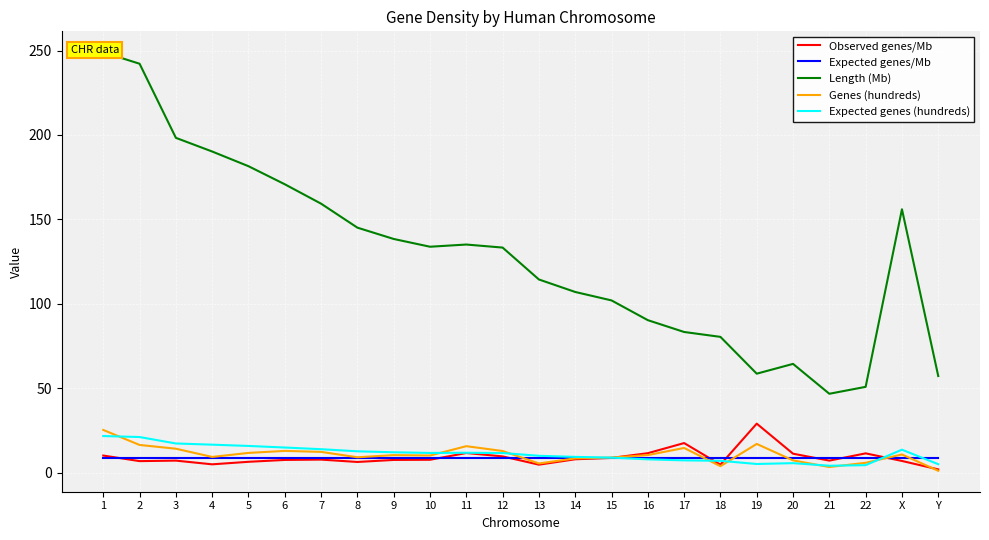

Reading left to right, list all the values displayed in this chart.

Observed genes/Mb: 1=10.1	2=6.8	3=7.1	4=4.9	5=6.4	6=7.5	7=7.7	8=6.3	9=7.5	10=7.6	11=11.6	12=9.6	13=4.7	14=7.9	15=8.7	16=11.5	17=17.5	18=4.7	19=29.0	20=11.2	21=7.1	22=11.4	X=6.9	Y=1.9
Expected genes/Mb: 1=8.7	2=8.7	3=8.7	4=8.7	5=8.7	6=8.7	7=8.7	8=8.7	9=8.7	10=8.7	11=8.7	12=8.7	13=8.7	14=8.7	15=8.7	16=8.7	17=8.7	18=8.7	19=8.7	20=8.7	21=8.7	22=8.7	X=8.7	Y=8.7
Length (Mb): 1=249.0	2=242.2	3=198.3	4=190.2	5=181.5	6=170.8	7=159.3	8=145.1	9=138.4	10=133.8	11=135.1	12=133.3	13=114.4	14=107.0	15=102.0	16=90.3	17=83.3	18=80.4	19=58.6	20=64.4	21=46.7	22=50.8	X=156.0	Y=57.2
Genes (hundreds): 1=25.3	2=16.4	3=14.2	4=9.3	5=11.7	6=12.9	7=12.3	8=9.1	9=10.3	10=10.1	11=15.7	12=12.8	13=5.4	14=8.4	15=8.9	16=10.4	17=14.6	18=3.8	19=17.0	20=7.2	21=3.3	22=5.8	X=10.7	Y=1.1
Expected genes (hundreds): 1=21.7	2=21.1	3=17.2	4=16.6	5=15.8	6=14.9	7=13.9	8=12.6	9=12.0	10=11.6	11=11.8	12=11.6	13=9.9	14=9.3	15=8.9	16=7.9	17=7.2	18=7.0	19=5.1	20=5.6	21=4.1	22=4.4	X=13.6	Y=5.0